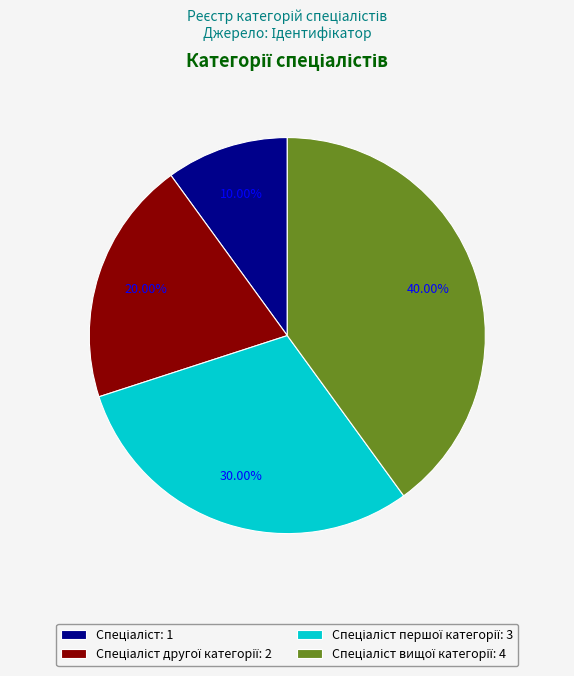

Is there a majority slice in this chart?

No